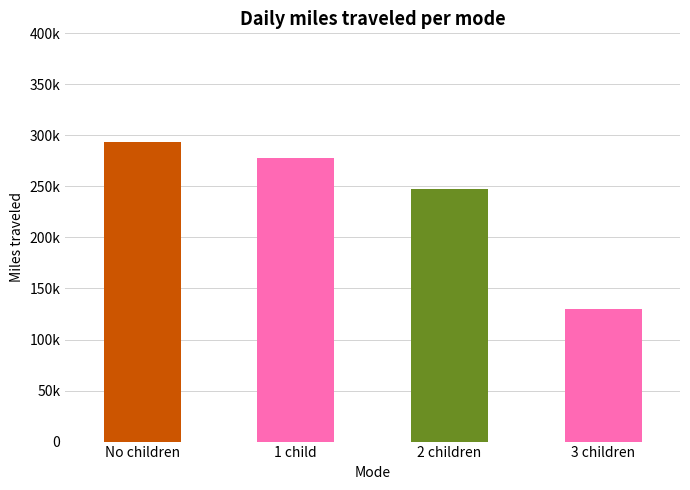

Approximately how many times larger is the value at 1 child compared to 3 children?

2.1